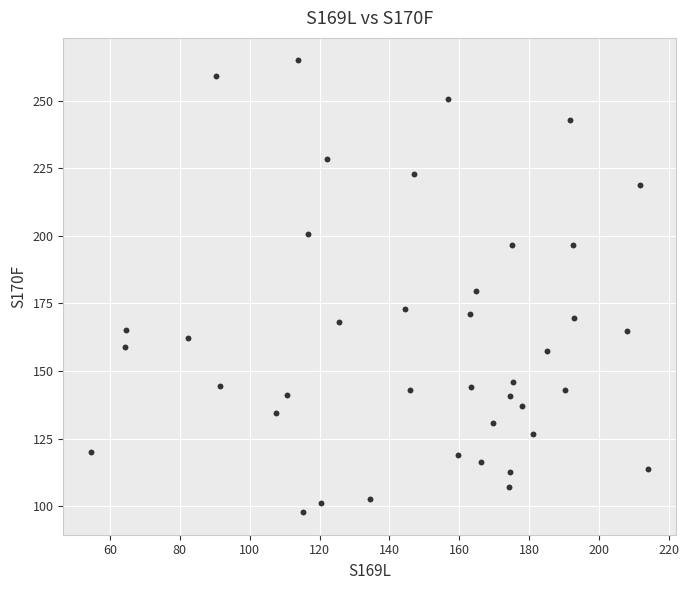

What is the range of X values (max minus min)?

159.4